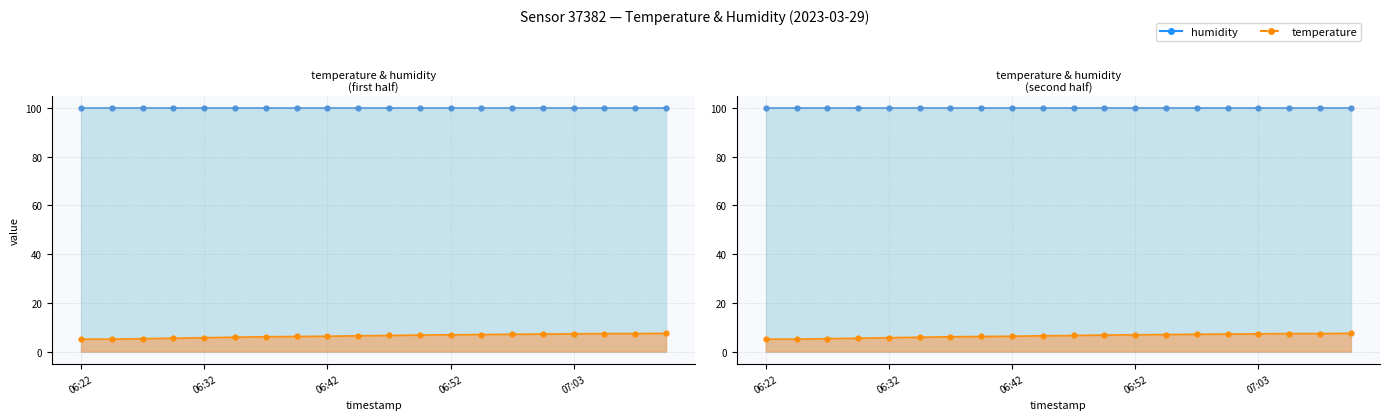

Rank the categories by value from lowest to highest.

06:22, 06:24, 06:27, 06:29, 06:32, 06:34, 06:37, 06:40, 06:42, 06:45, 06:47, 06:50, 06:52, 06:55, 06:57, 07:00, 07:03, 07:05, 07:08, 07:11